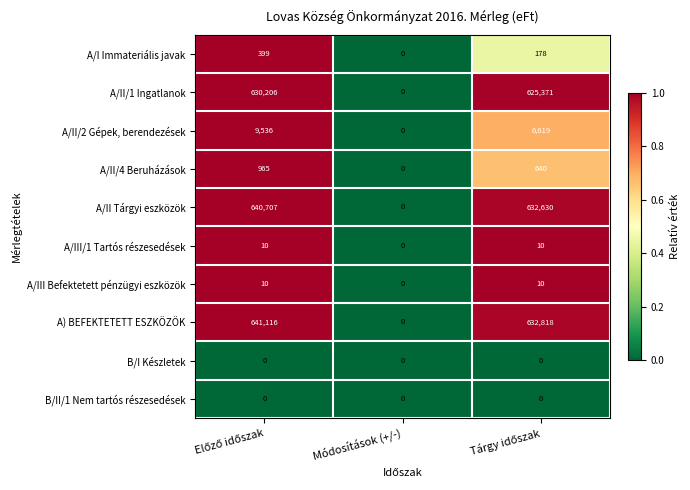

The value of A) BEFEKTETETT ESZKÖZÖK at Módosítások (+/-) is 267292. True or false?

False